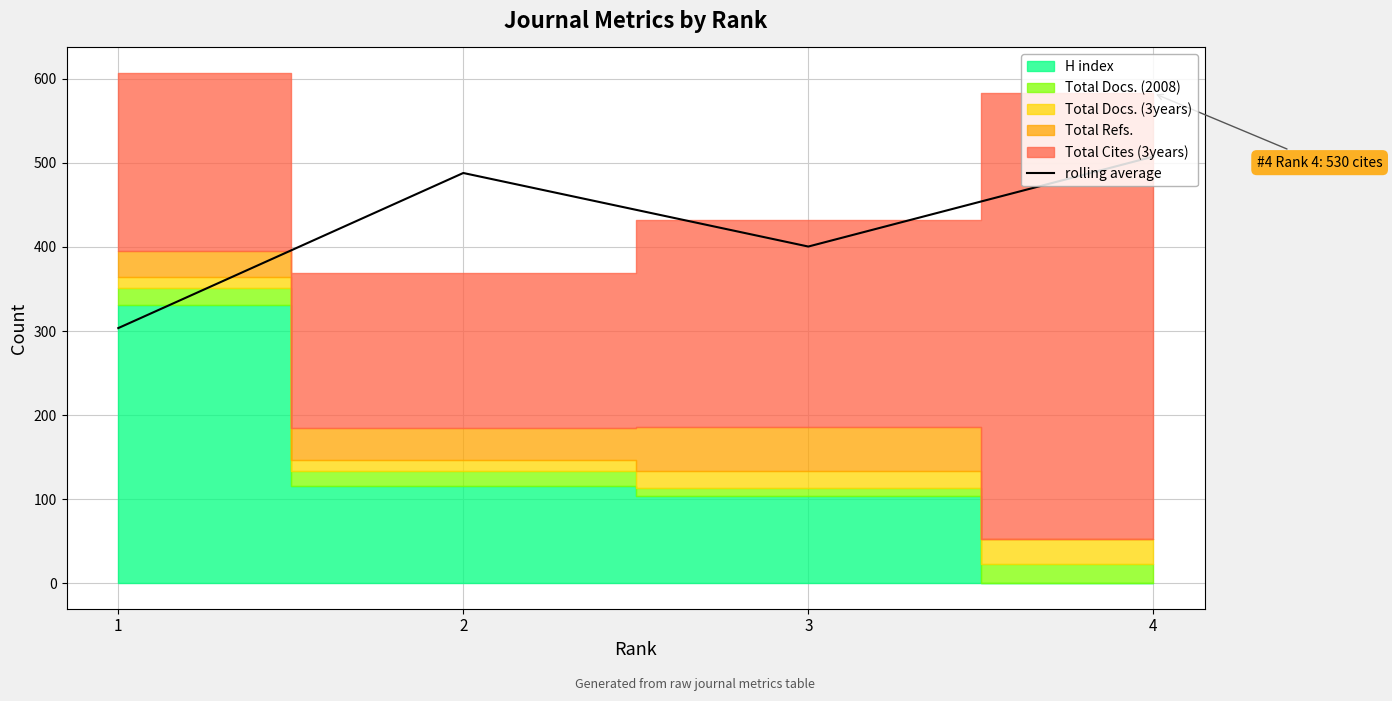

What is the ratio of the value at 1 to the value at 2?

0.6